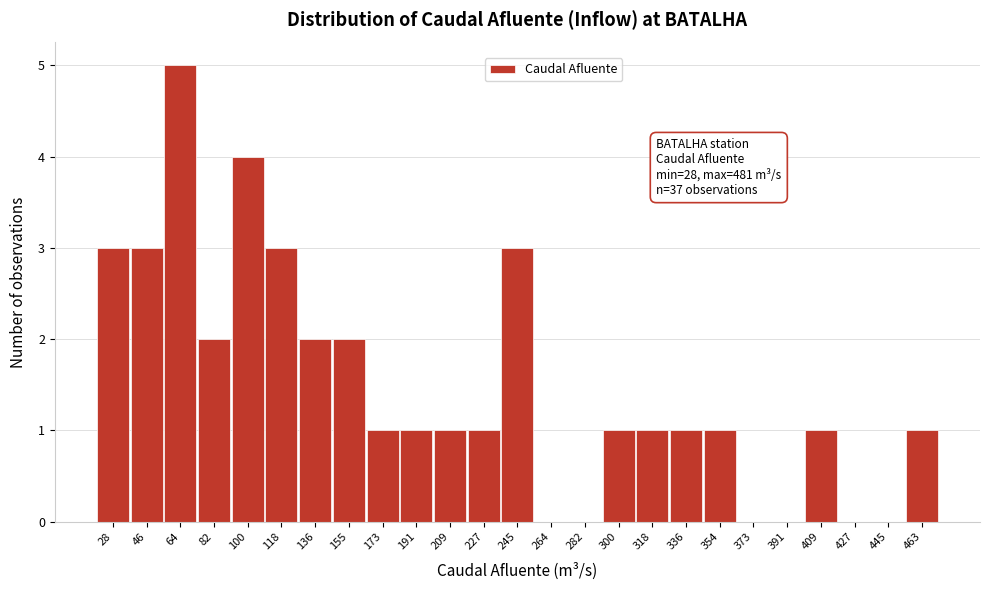

Reading right to left, list all the values displayed in this chart.

463=1	445=0	427=0	409=1	391=0	373=0	354=1	336=1	318=1	300=1	282=0	264=0	245=3	227=1	209=1	191=1	173=1	155=2	136=2	118=3	100=4	82=2	64=5	46=3	28=3